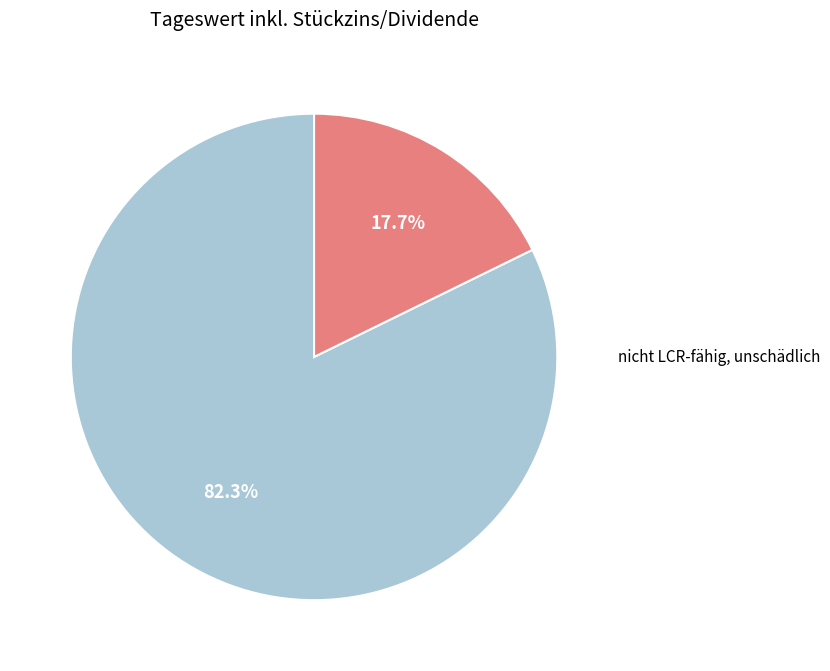

Count the number of slices in the pie.

2